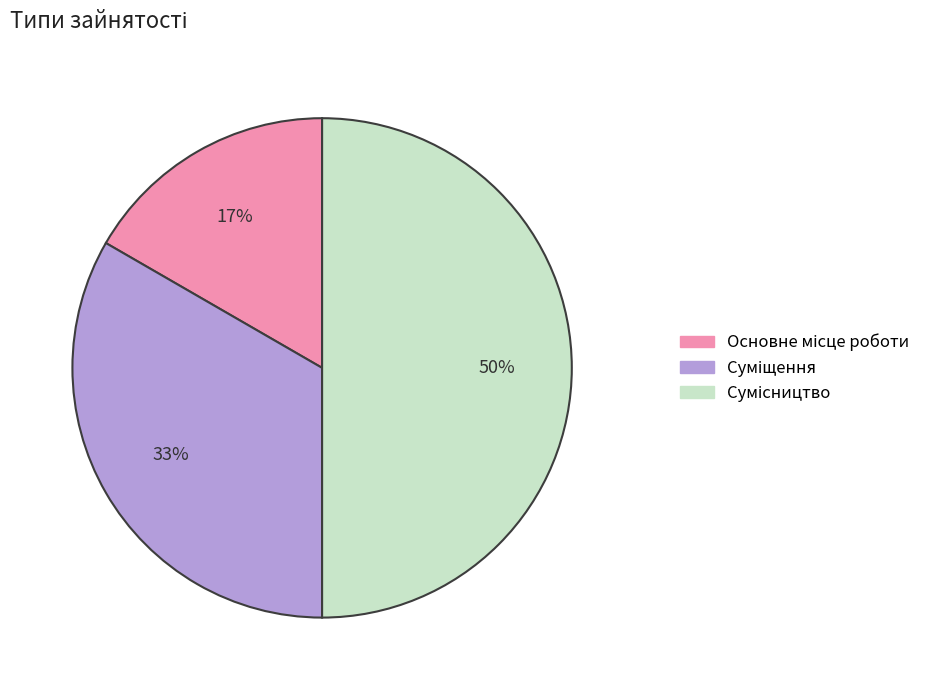

To the nearest percent, what is the average slice percentage?

33%